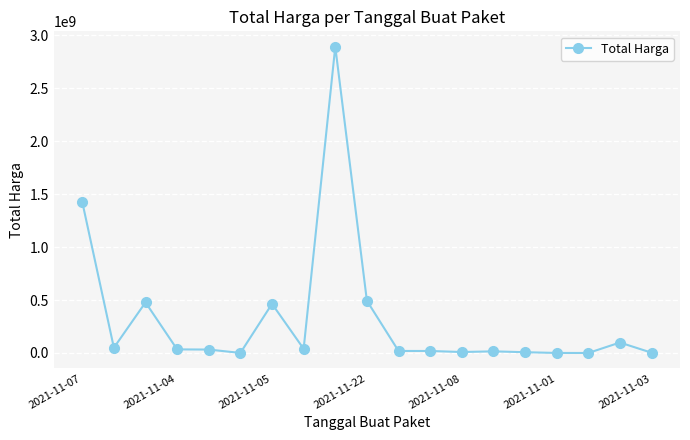

What is the sum of all values?

6080907485